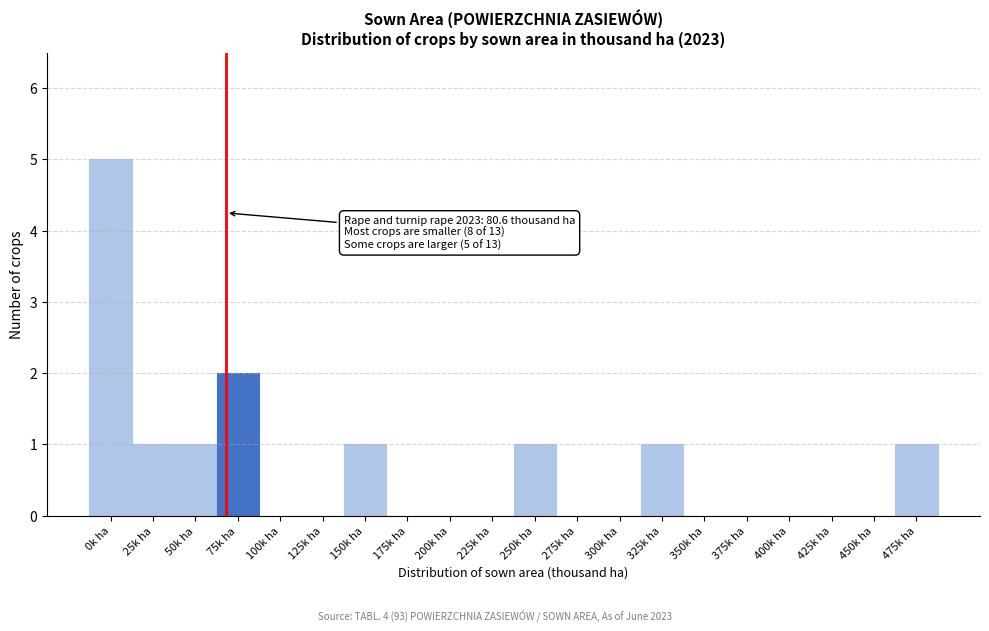

Reading left to right, what are all the values shown in this chart?

0k ha=5	25k ha=1	50k ha=1	75k ha=2	100k ha=0	125k ha=0	150k ha=1	175k ha=0	200k ha=0	225k ha=0	250k ha=1	275k ha=0	300k ha=0	325k ha=1	350k ha=0	375k ha=0	400k ha=0	425k ha=0	450k ha=0	475k ha=1